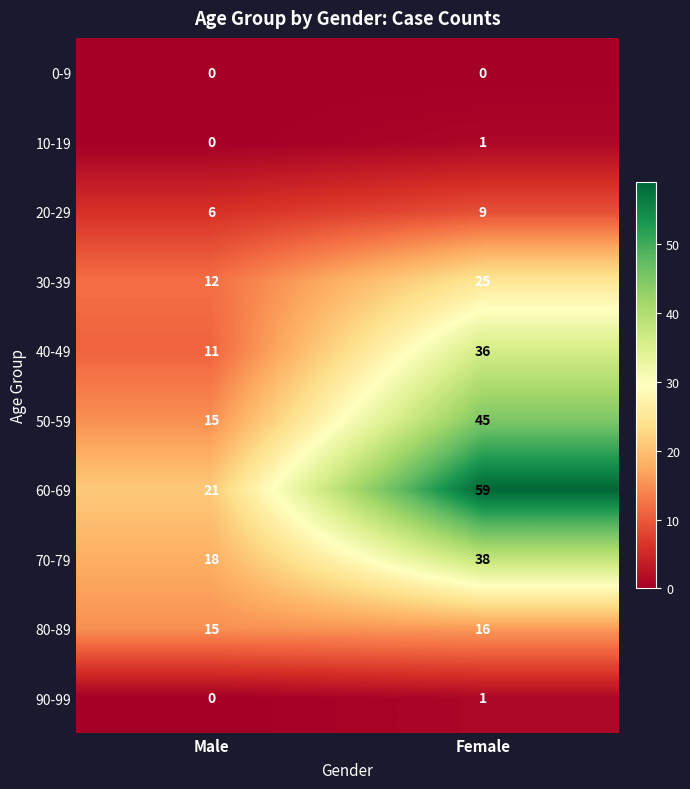

What is the greatest value displayed?

59